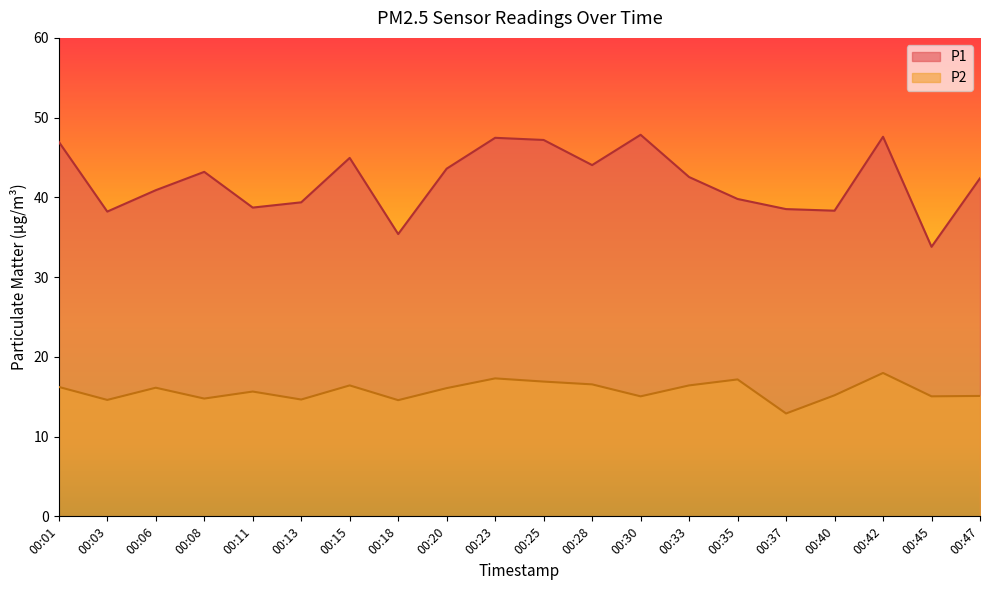

True or false: P1 and P2 intersect in this chart.

False